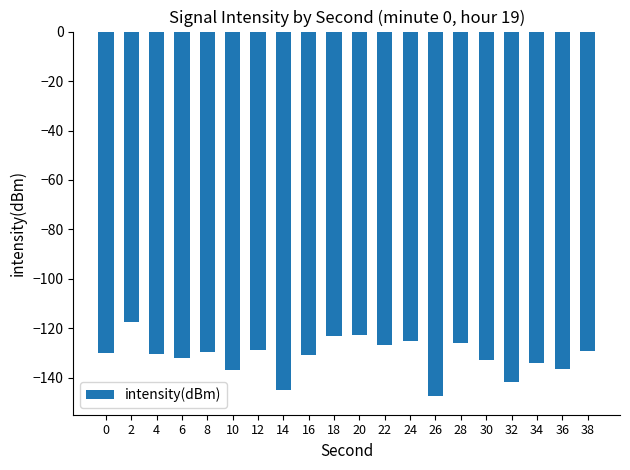

What is the value of the 12th bar from the left?

-126.7